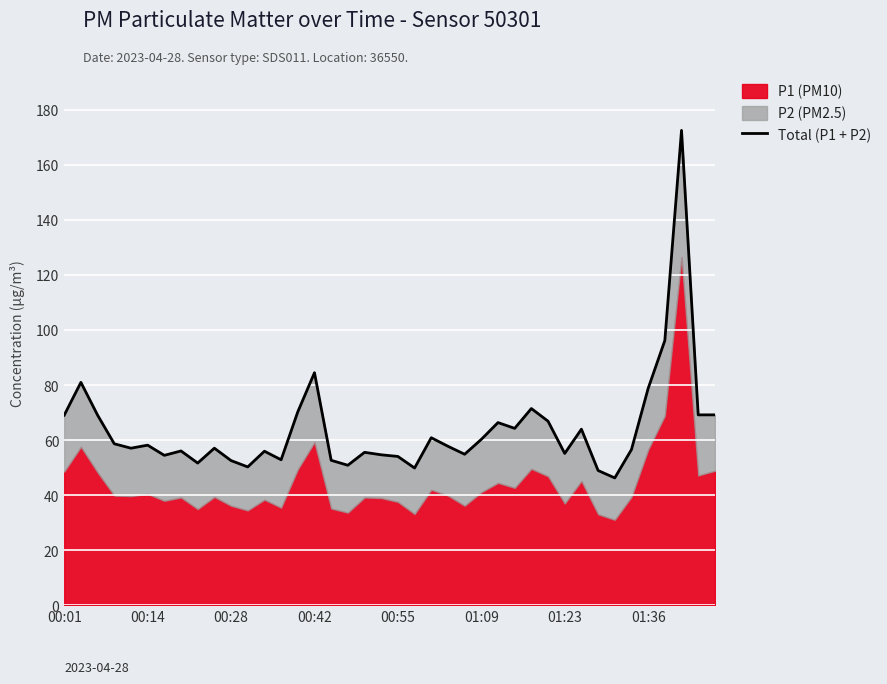

What is the value of the 32nd point from the left?

64.0